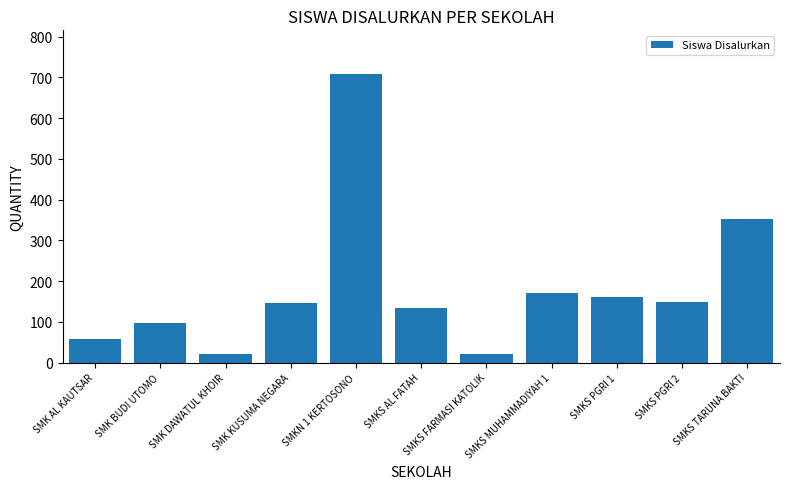

What is the label of the 9th bar from the right?

SMK DAWATUL KHOIR